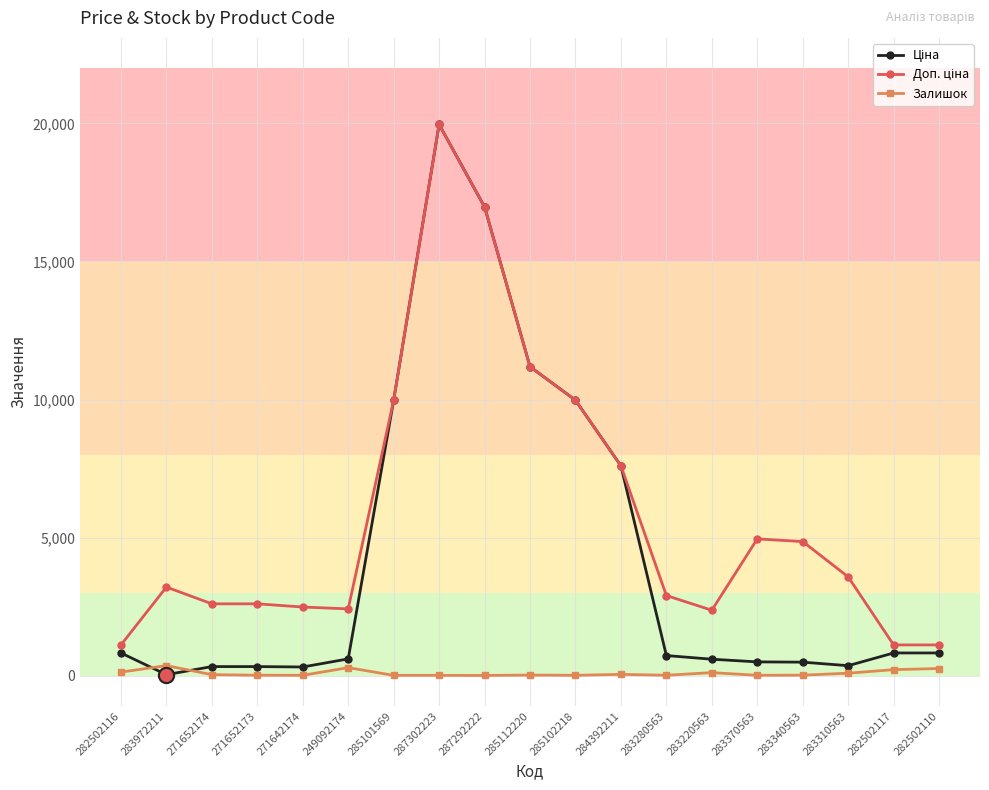

At which category is the sum across all series the highest?

287302223